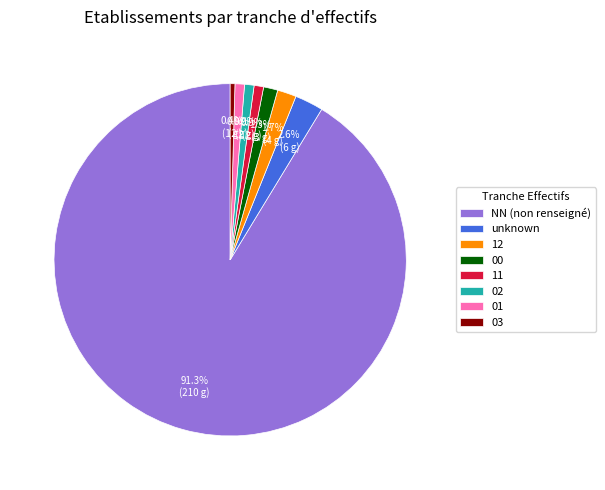

What is the largest slice in the pie chart?

NN (non renseigné)